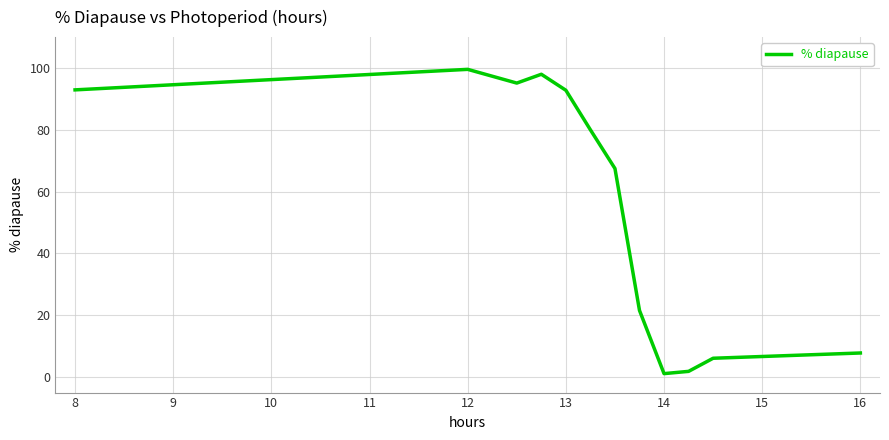

What is the difference between the maximum and minimum values?

98.4